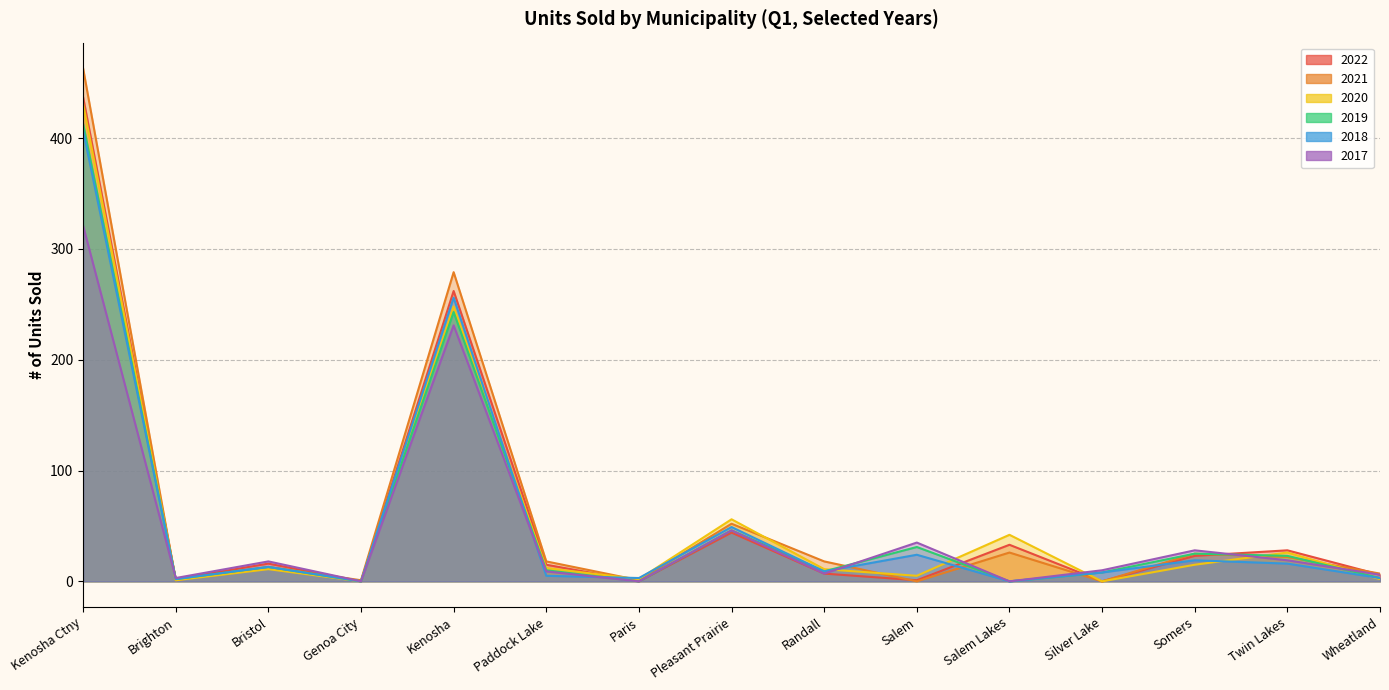

In 2020, how many points are higher than both neighbors (excluding endpoints)?

5